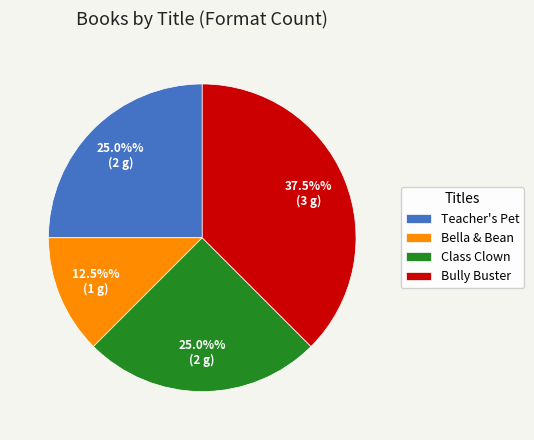

To the nearest percent, what percentage of the pie is Teacher's Pet?

25%